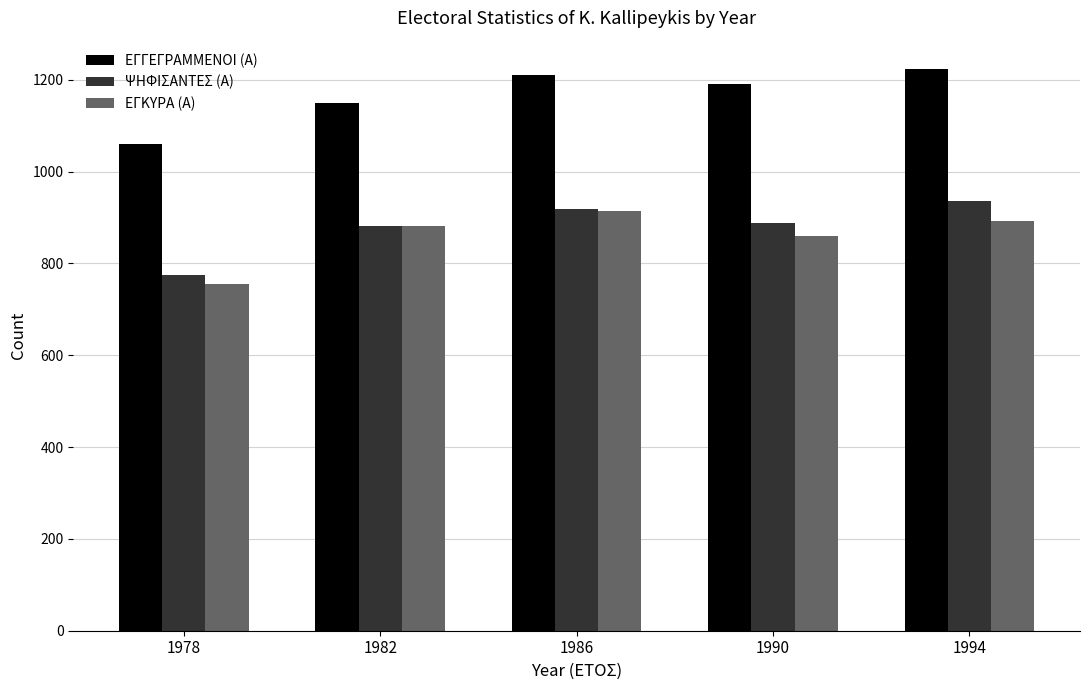

Reading right to left, transcribe all the data shown in this chart.

ΕΓΓΕΓΡΑΜΜΕΝΟΙ (Α): 1994=1224	1990=1190	1986=1211	1982=1150	1978=1060
ΨΗΦΙΣΑΝΤΕΣ (Α): 1994=937	1990=888	1986=919	1982=882	1978=774
ΕΓΚΥΡΑ (Α): 1994=892	1990=859	1986=915	1982=881	1978=755